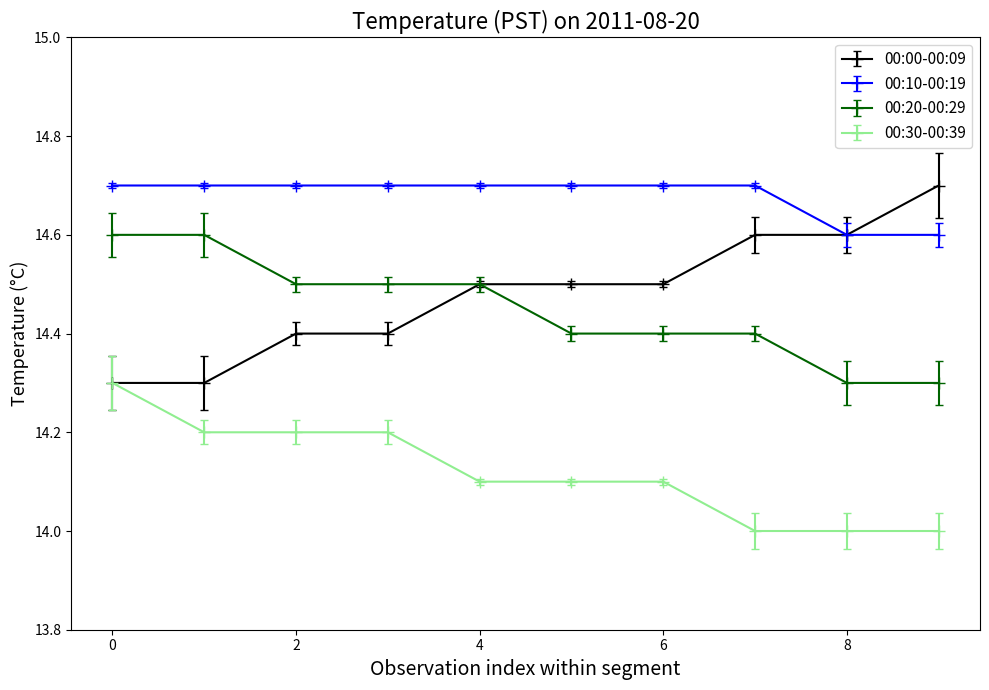

Count the number of categories in the chart.

10